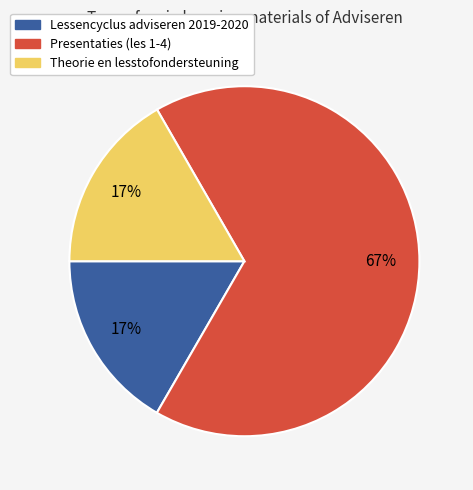

The Lessencyclus adviseren 2019-2020 slice represents 28% of the pie. True or false?

False